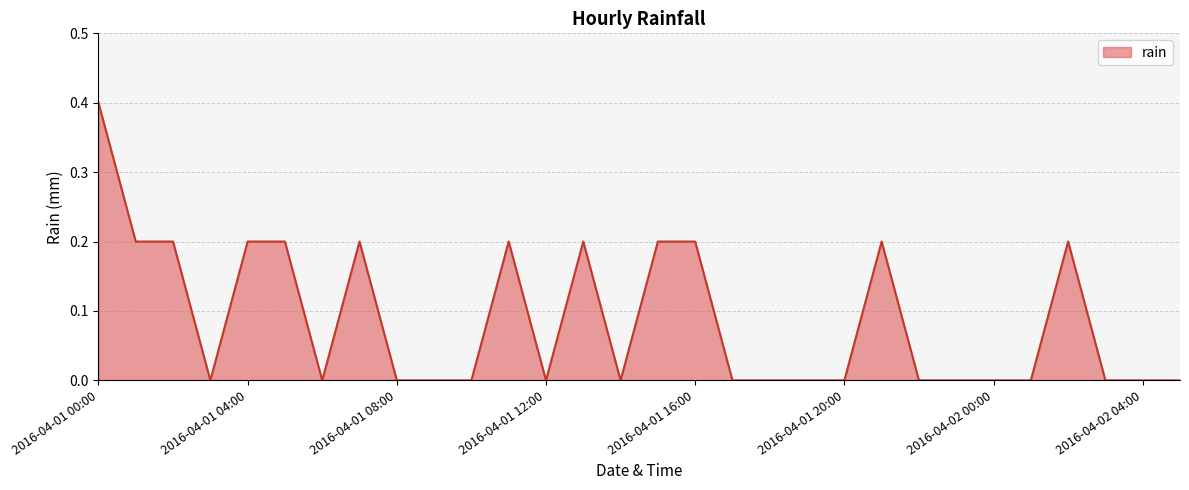

What is the maximum value shown in the chart?

0.4